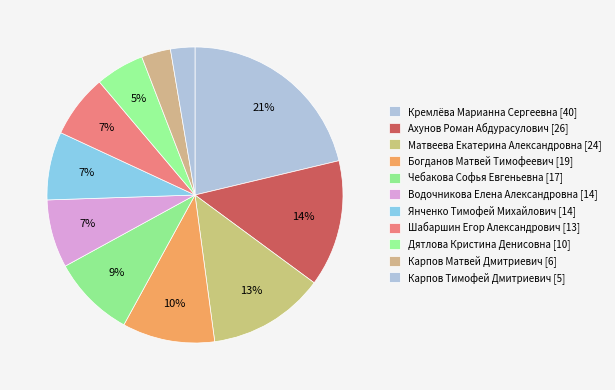

Count the number of slices in the pie.

11